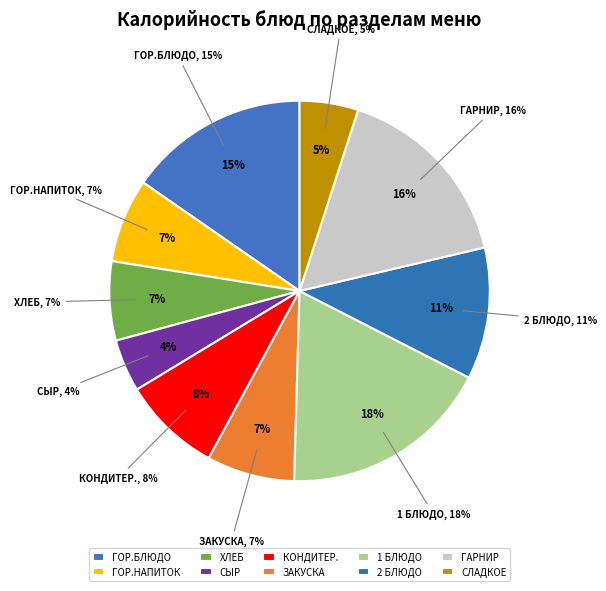

To the nearest percent, what portion does 2 блюдо represent?

11%